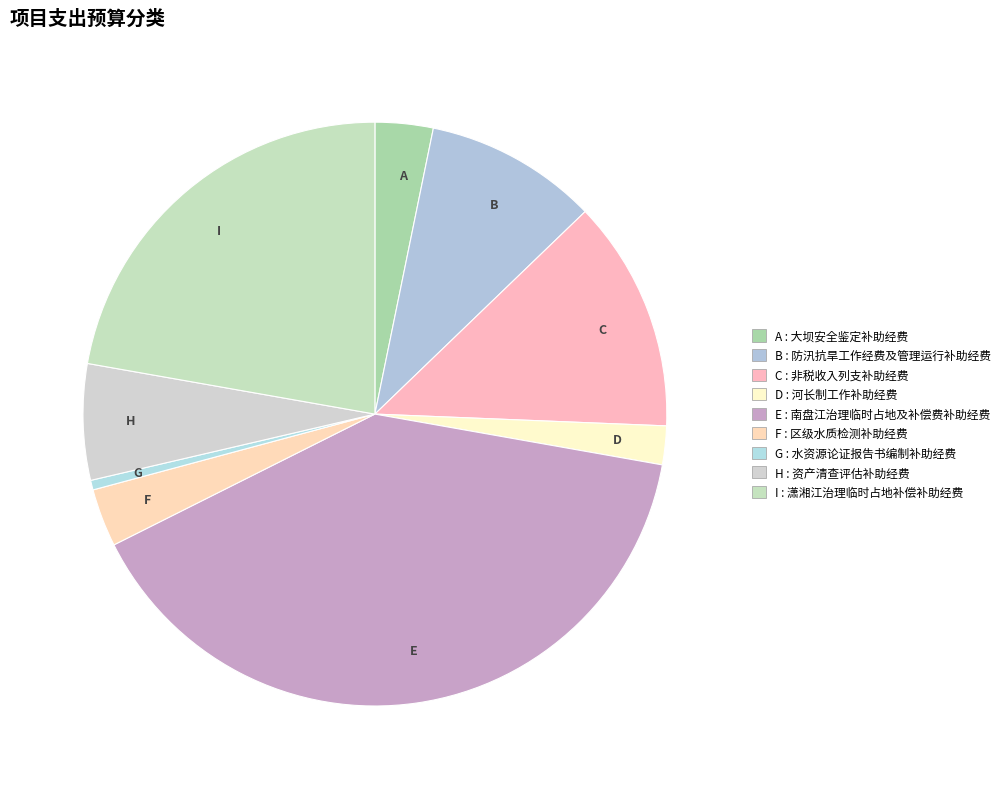

How many slices are in this pie chart?

9